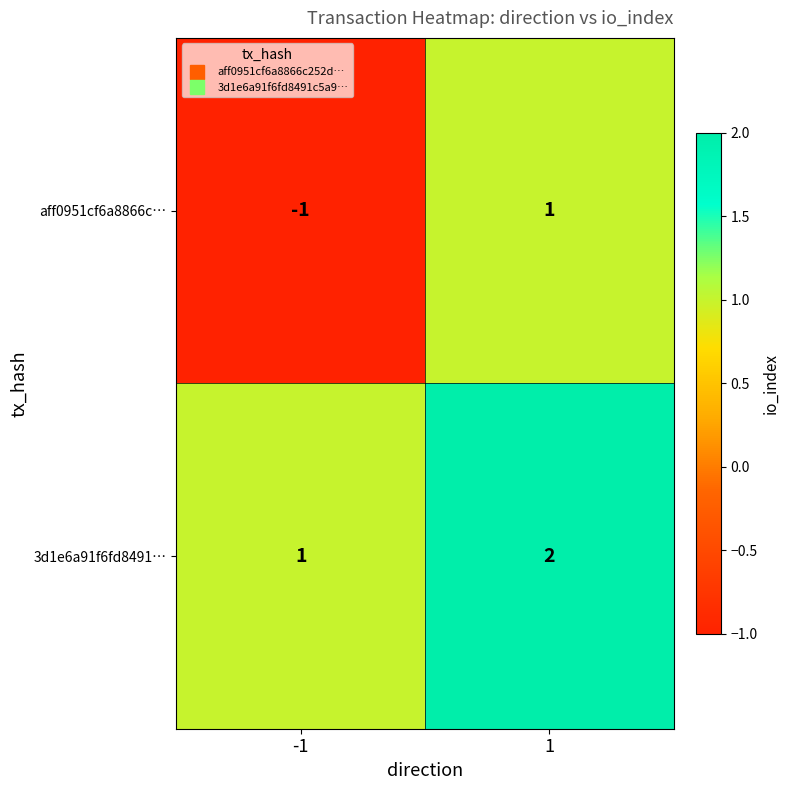

Is it true that aff0951cf6a8866c… equals 1 at 1?

True